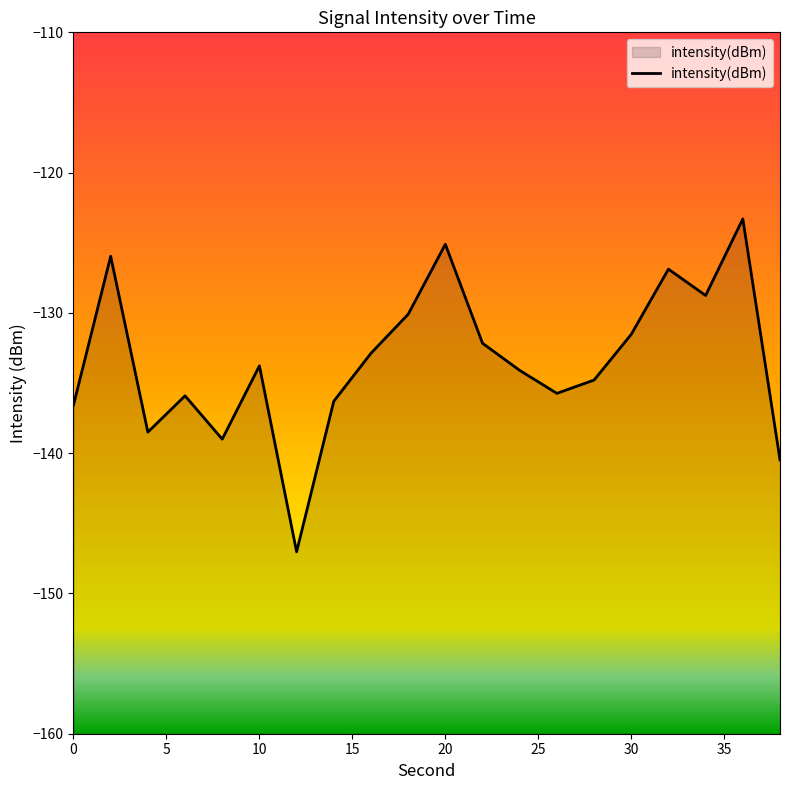

What is the sum of the values at 26 and 24?

-269.8